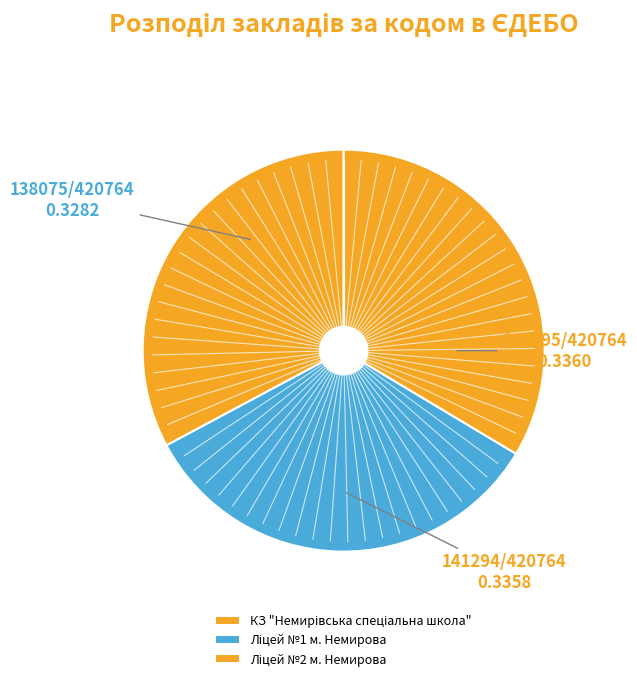

Does КЗ "Немирівська спеціальна школа" account for over 50% of the chart?

No